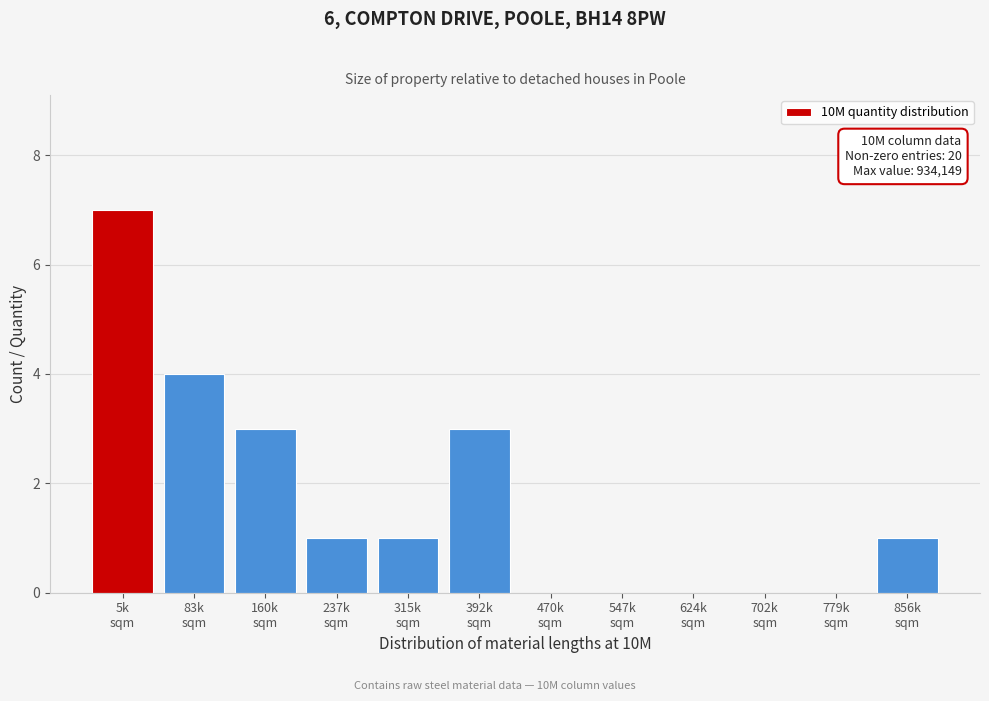

What is the sum of all values?

20